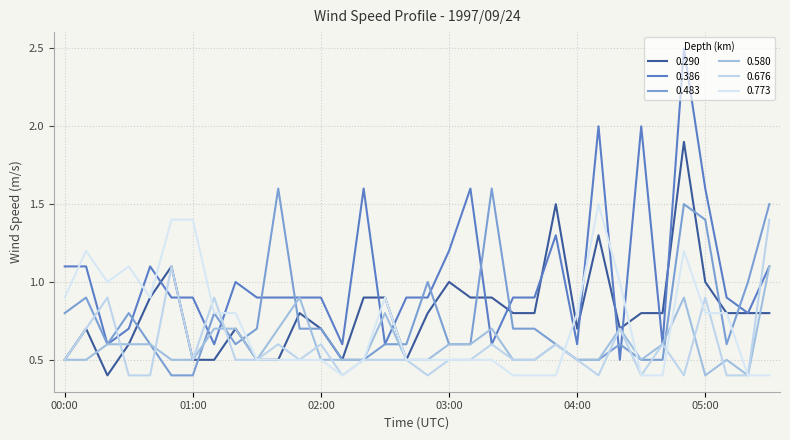

What is the label of the 19th point from the right?

02:30